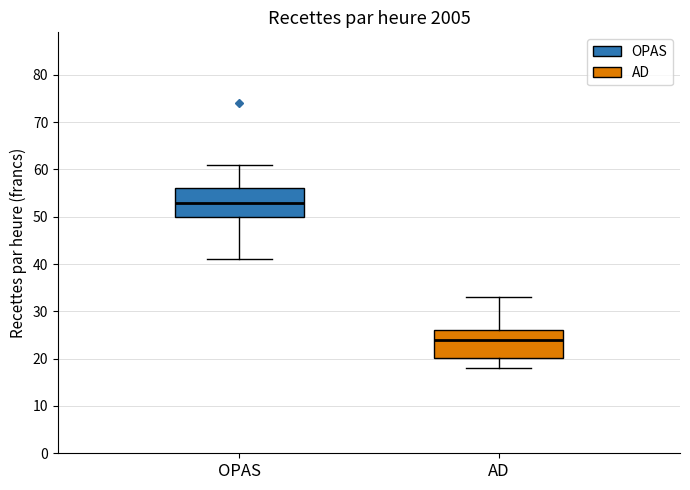

Reading left to right, read every box against the y-axis: the position of its median line, the range the box covers, and the ends of its whiskers. The values are not printed on the chart, so give them approximately, as read against the axis.

OPAS: median 53, box 50 to 56, whiskers 41 to 61
AD: median 24, box 20 to 26, whiskers 18 to 33